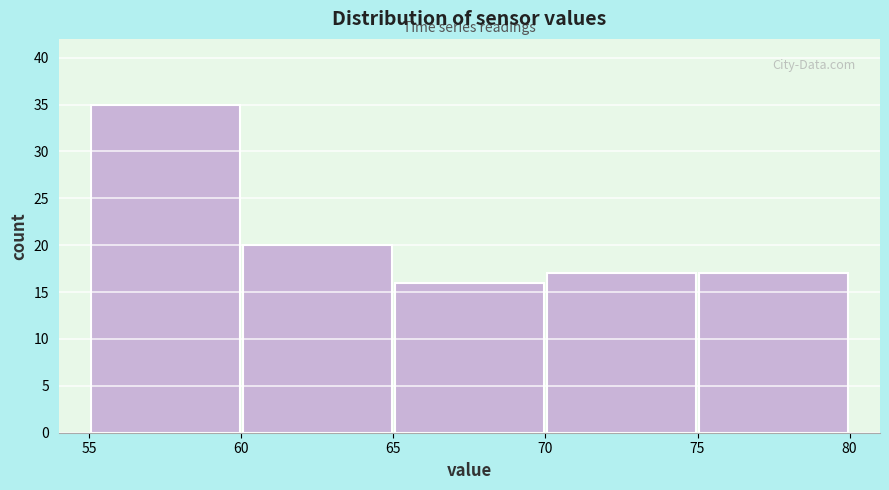

Reading left to right, transcribe this chart: for each bar, give the range it covers on the x-axis and its height. The values are not printed on the chart, so give them approximately, as read against the axis.

55 to 60: 35
60 to 65: 20
65 to 70: 16
70 to 75: 17
75 to 80: 17